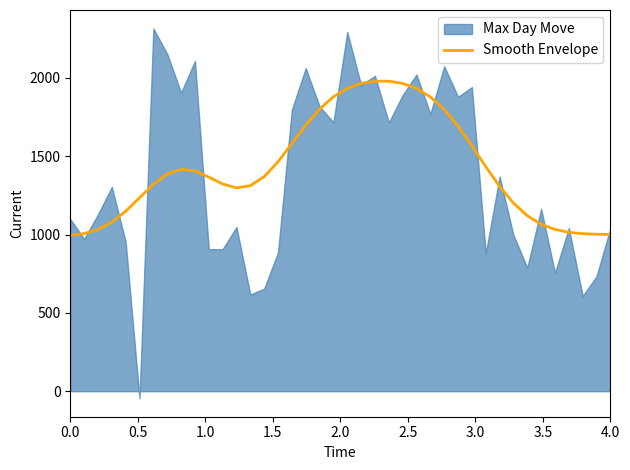

What is the minimum value for Smooth Envelope?

995.5